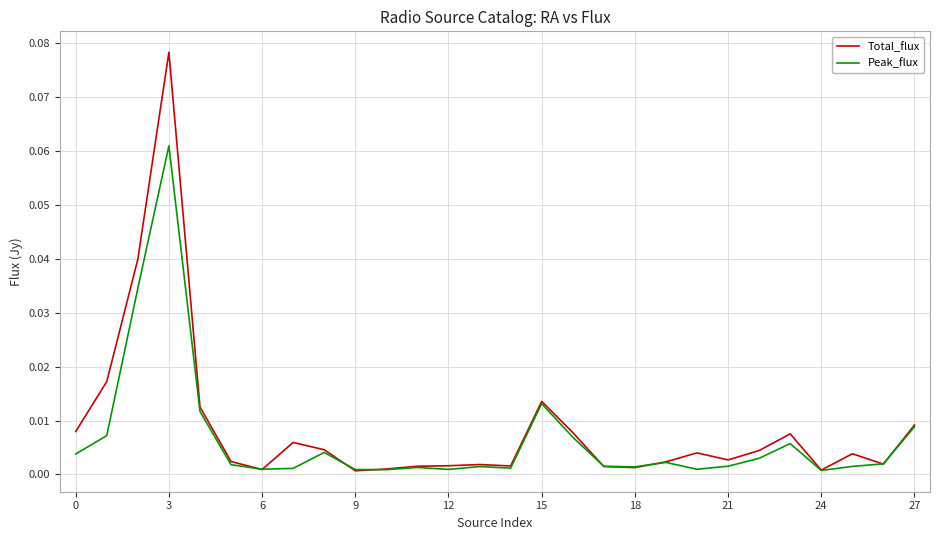

How many lines are shown in the chart?

2